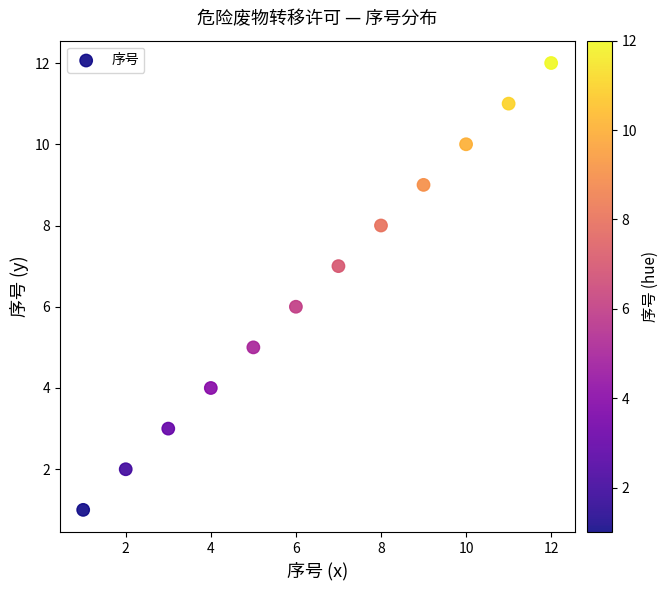

What is the range of Y values (max minus min)?

11